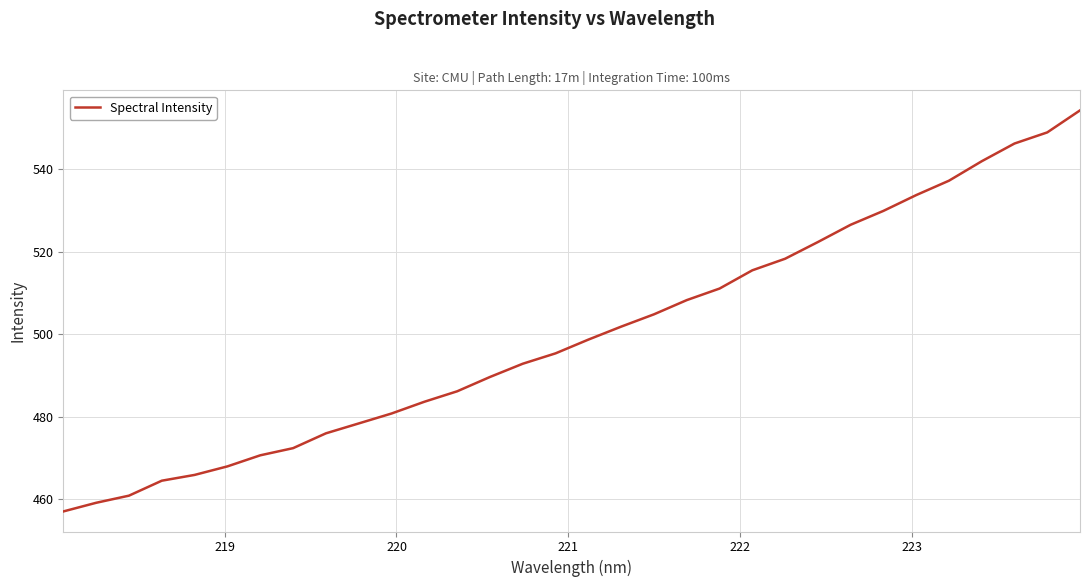

What is the smallest value displayed?

457.0